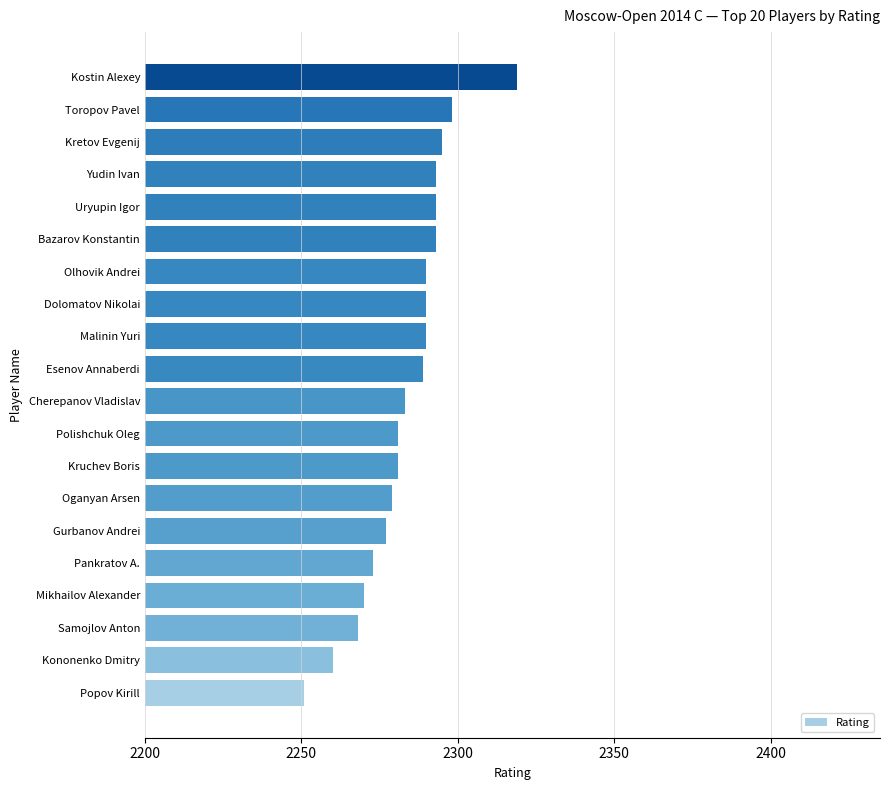

Reading bottom to top, transcribe all the data shown in this chart.

2251	2260	2268	2270	2273	2277	2279	2281	2281	2283	2289	2290	2290	2290	2293	2293	2293	2295	2298	2319